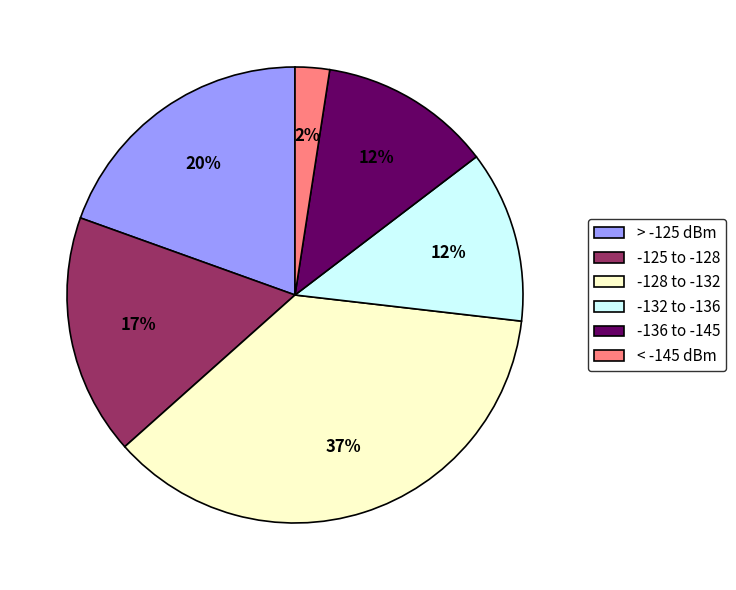

To the nearest percent, what portion does -136 to -145 represent?

12%